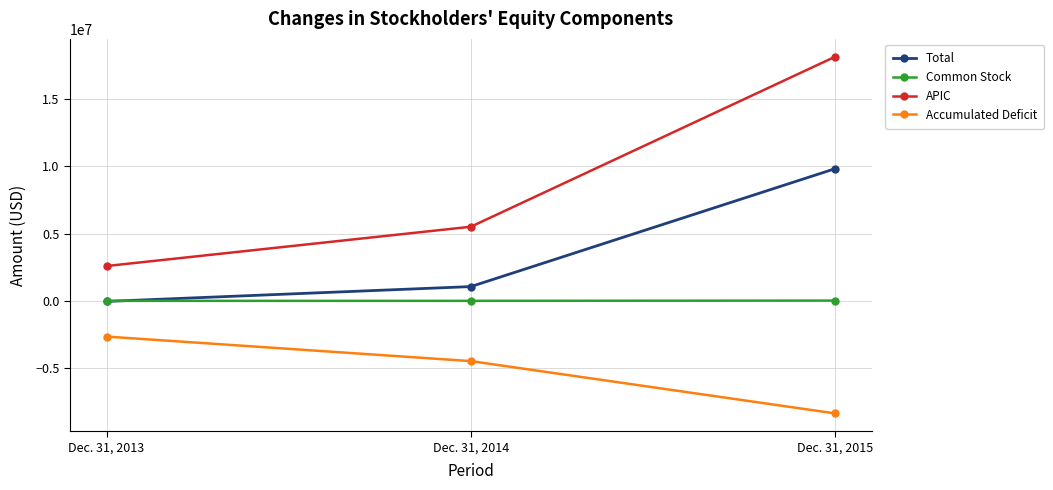

The Total series shows -29600 at Dec. 31, 2013. True or false?

True